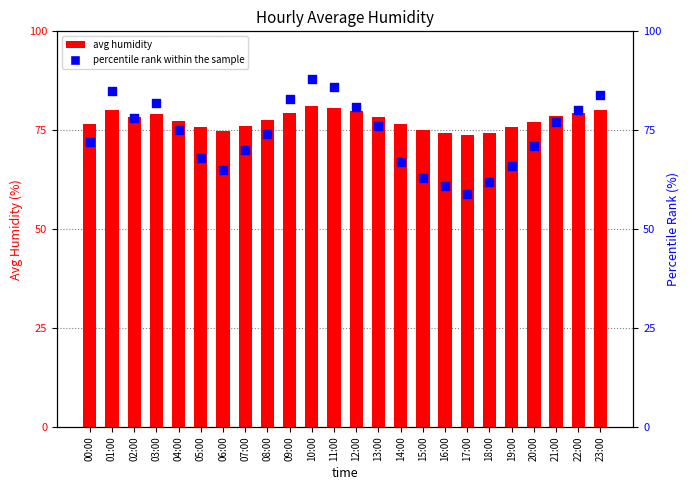

Which series contains the lowest Y value?

percentile rank within the sample